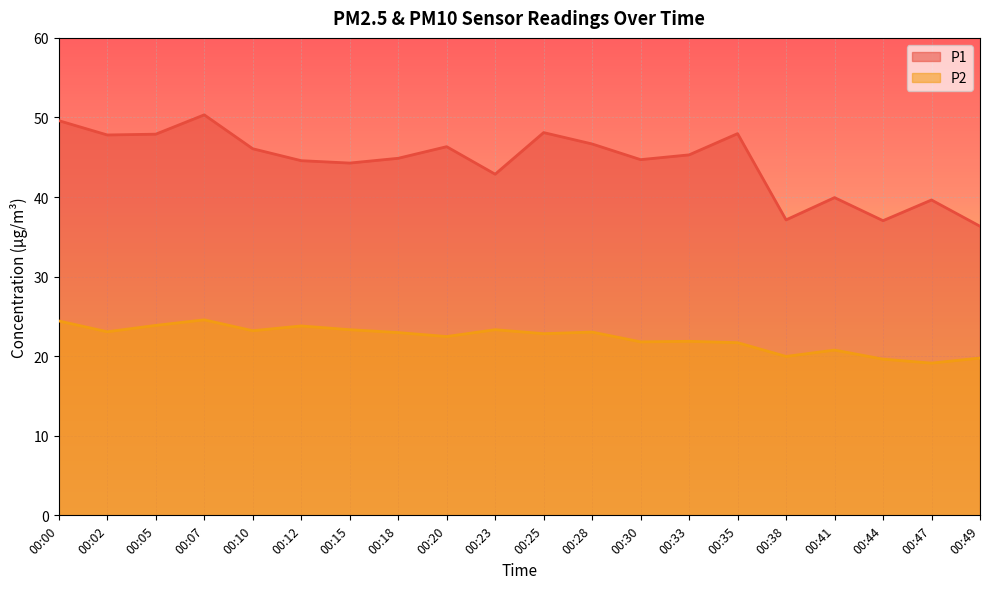

True or false: P2 has more than 1 interior local peaks.

True